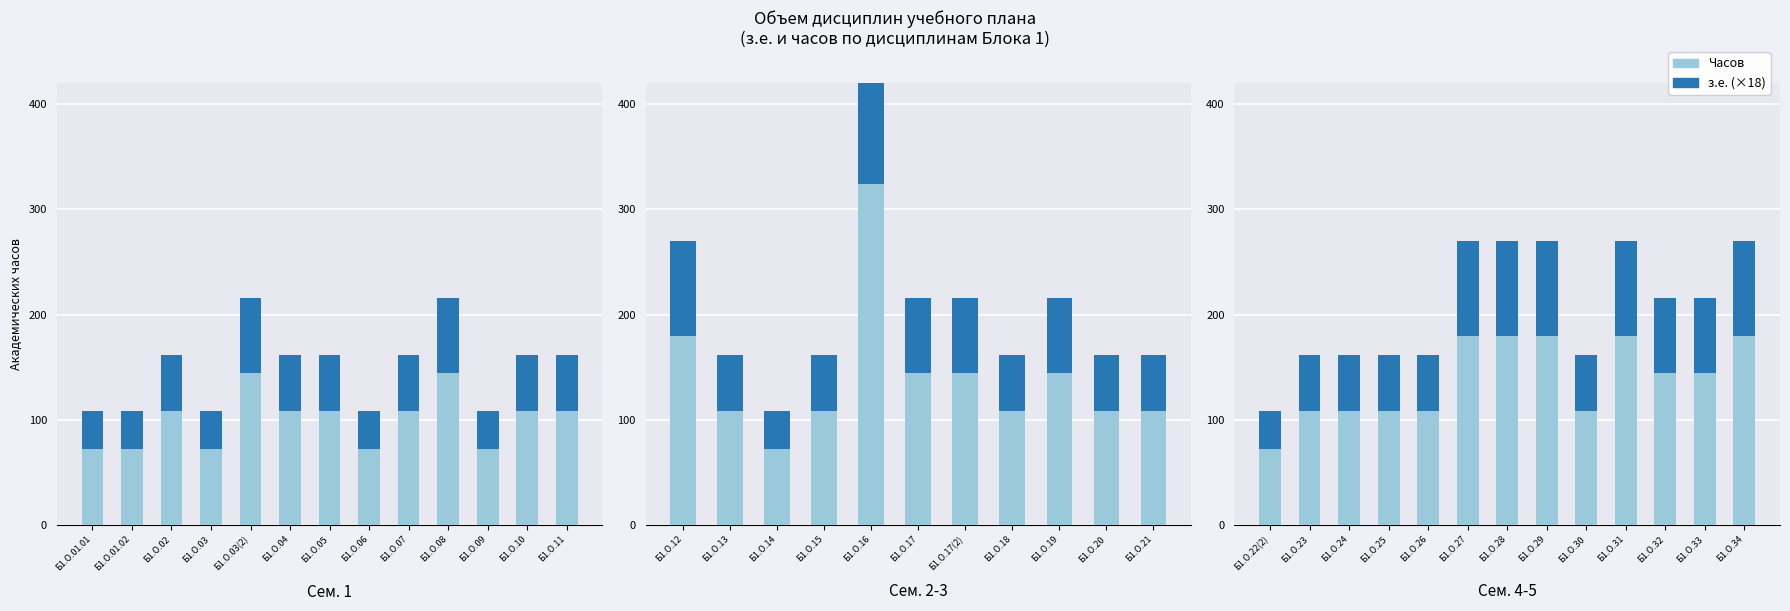

What is the minimum value for з.е. (×18)?

36